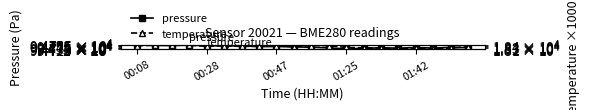

How many data points in temperature are less than 18300?

10